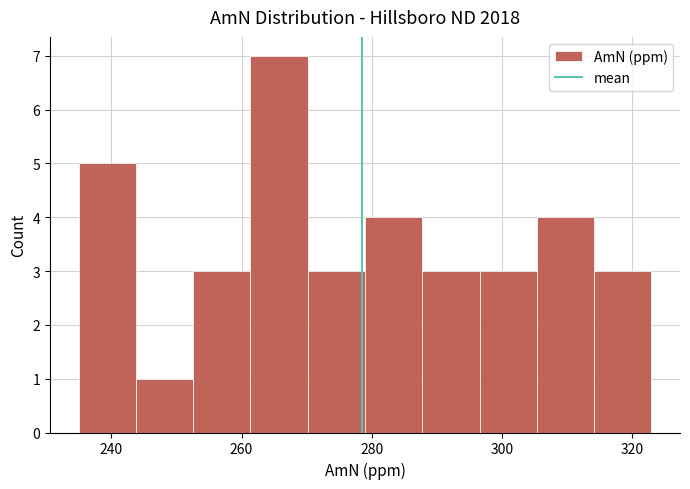

Reading left to right, list every bar in this chart as the range it spans on the x-axis followed by its height. Neither the bar edges nor the heights are printed on the chart, so give them approximately, as read against the axes.

236 to 244: 5
244 to 252: 1
252 to 262: 3
262 to 270: 7
270 to 278: 3
278 to 288: 4
288 to 296: 3
296 to 306: 3
306 to 314: 4
314 to 322: 3